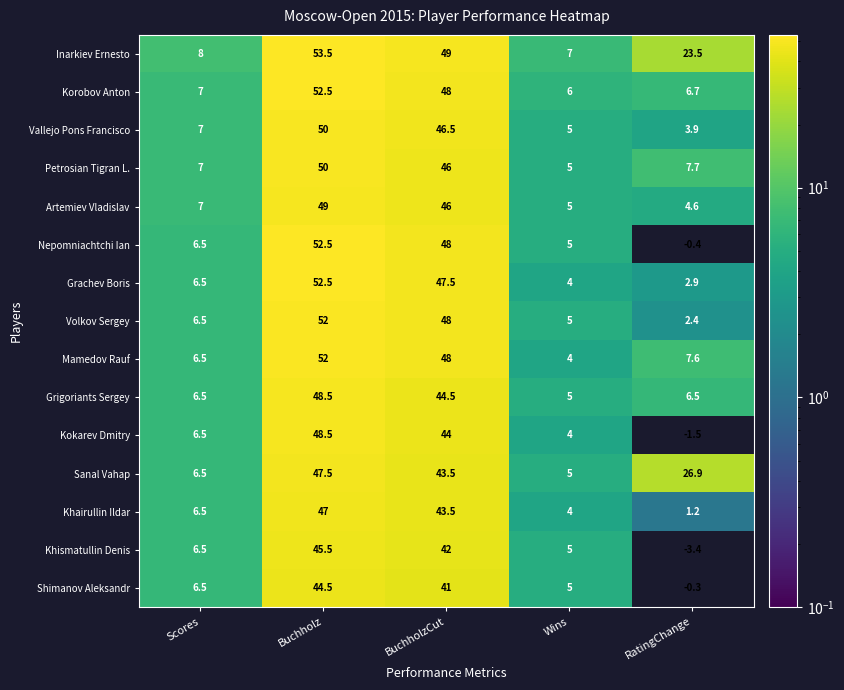

The Korobov Anton series shows 52.5 at Buchholz. True or false?

True